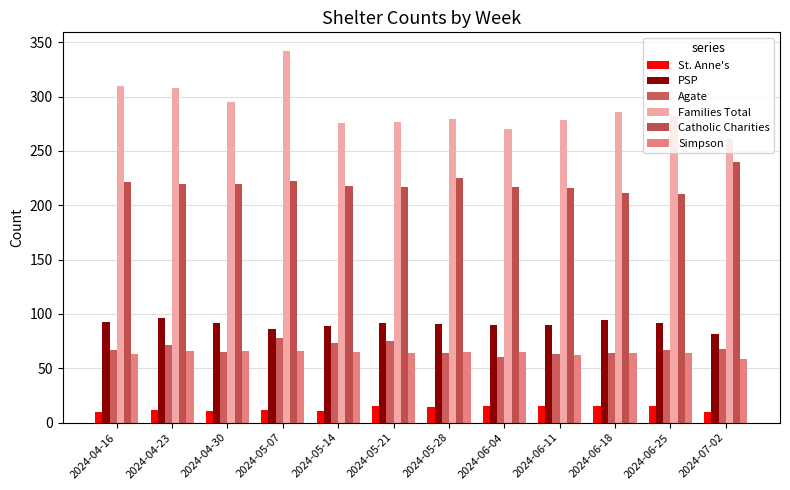

Which series has the largest total across all categories?

Families Total